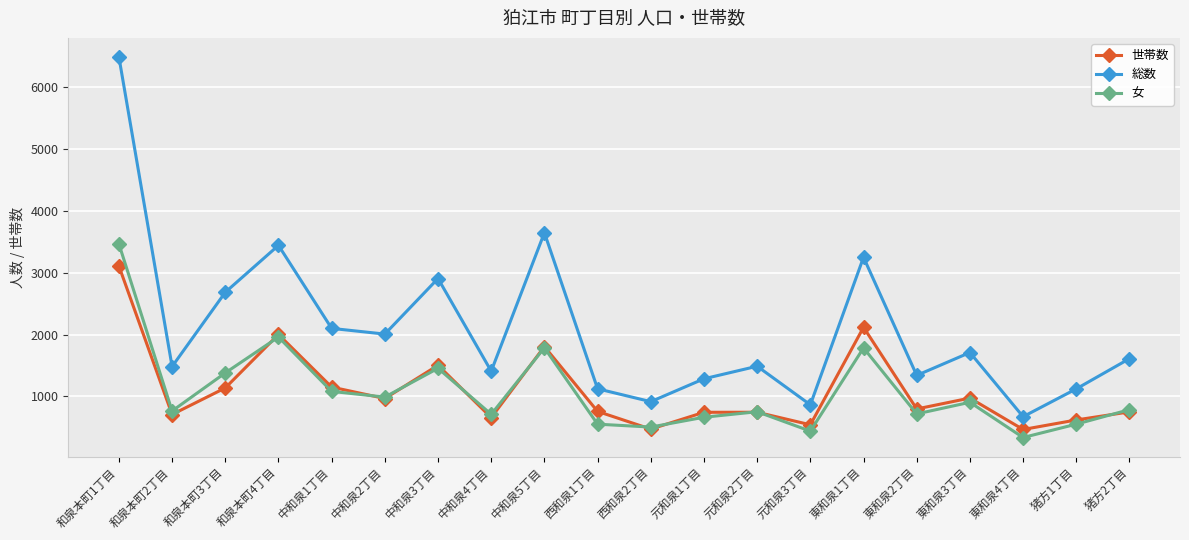

List the series in order of their peak value, lowest first.

世帯数, 女, 総数